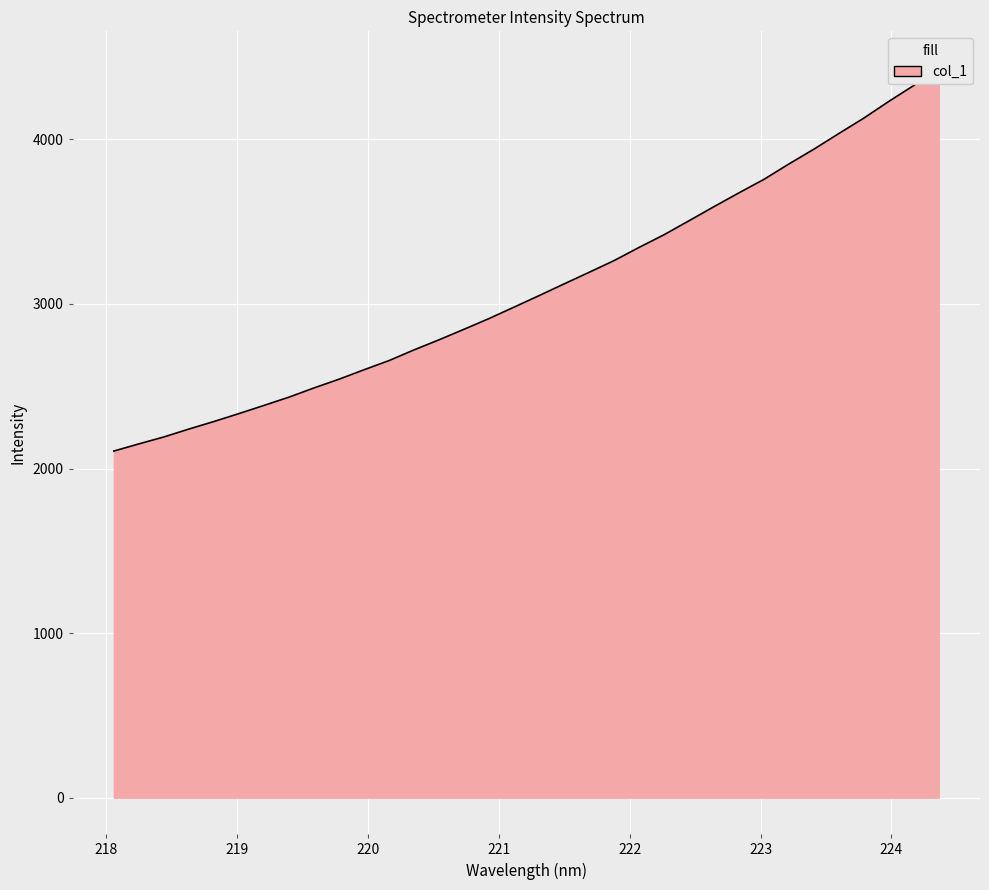

What is the value of the 25th point from the left?

3591.6